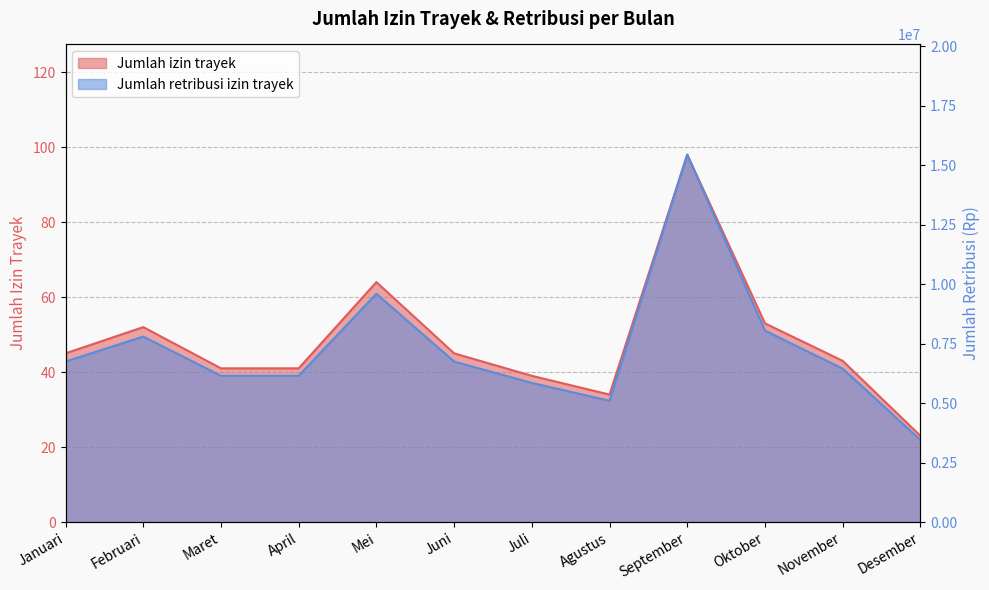

Which label corresponds to the smallest value in the chart?

Desember